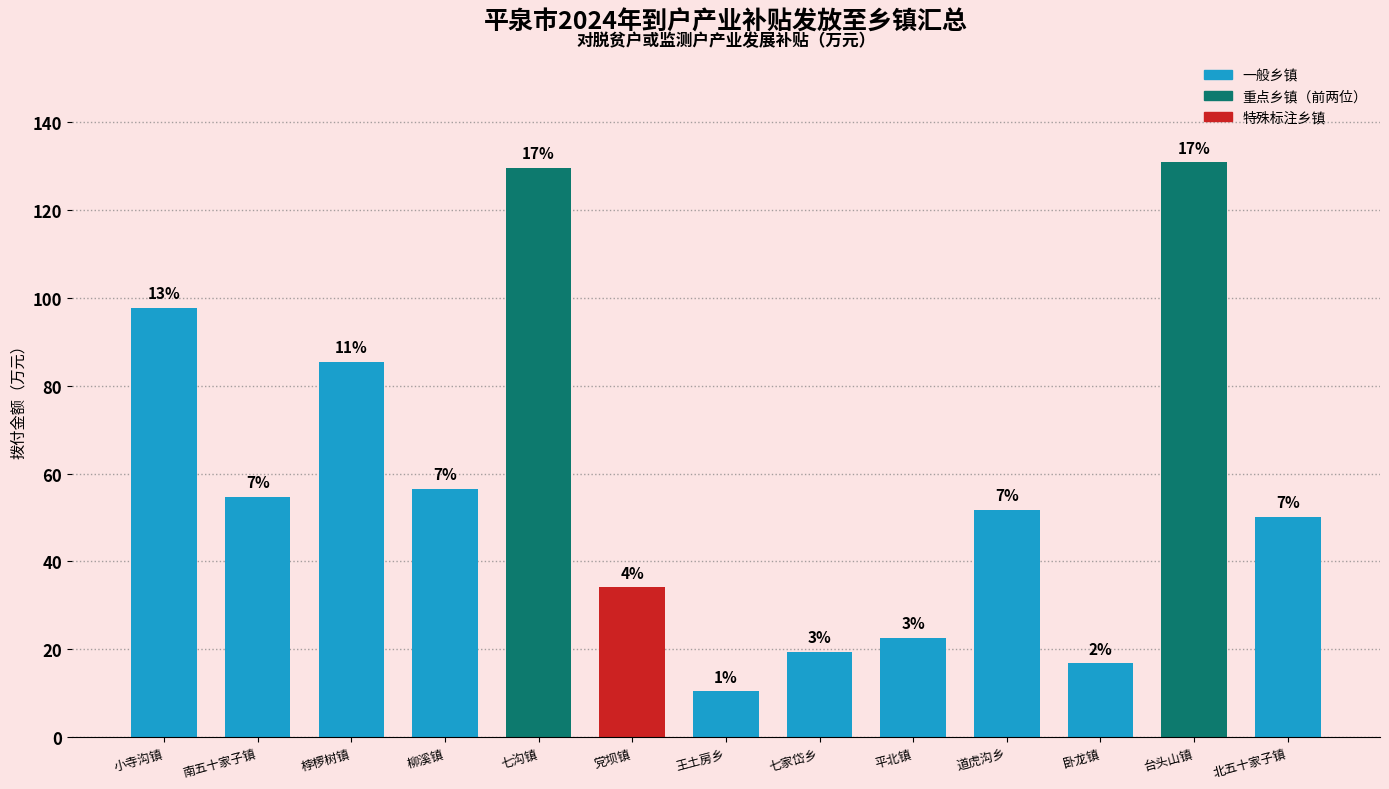

What is the difference between the maximum and minimum values?

120.3